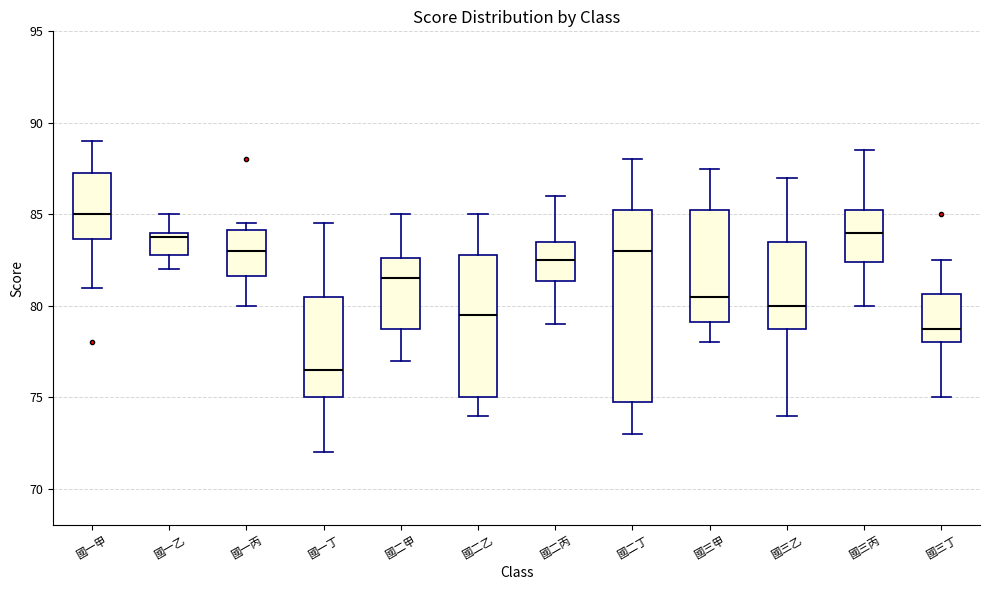

Where is the lower edge of the box for 國三甲 on the y-axis? The values are not printed on the chart, so give them approximately, as read against the axis.

79.0